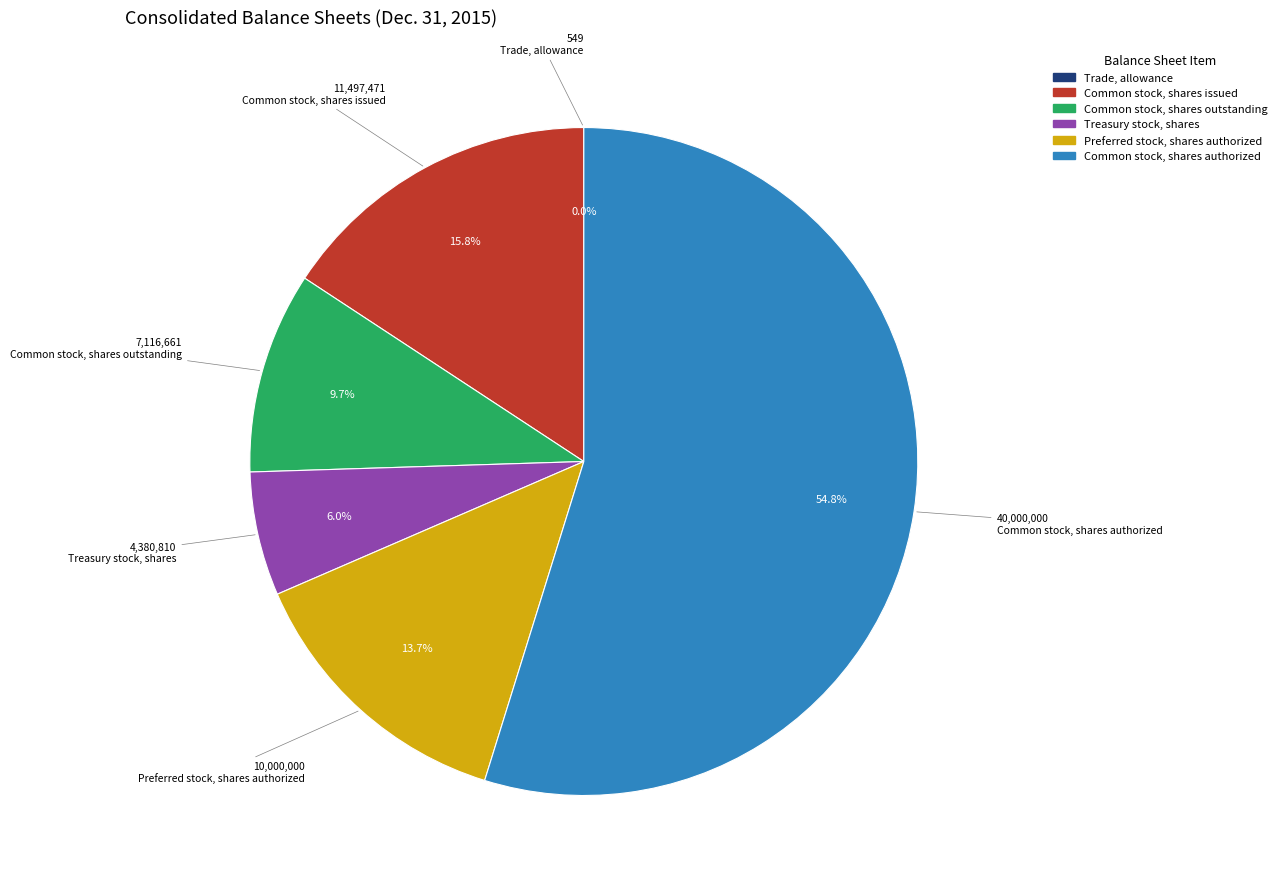

The Treasury stock, shares slice represents 6% of the pie. True or false?

True